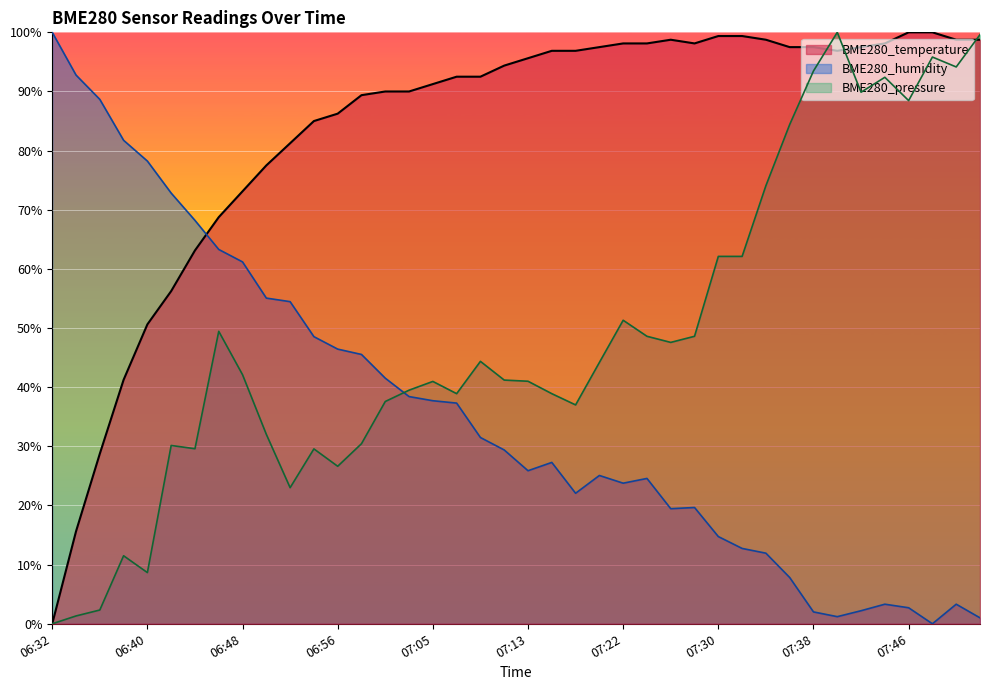

How many data points in BME280_temperature are less than 95?

20